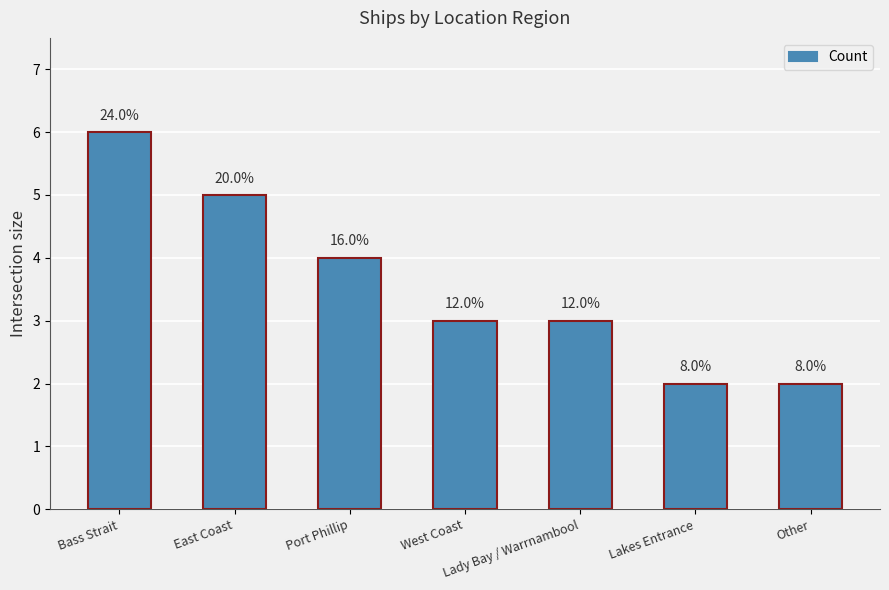

Are the bars horizontal?

No